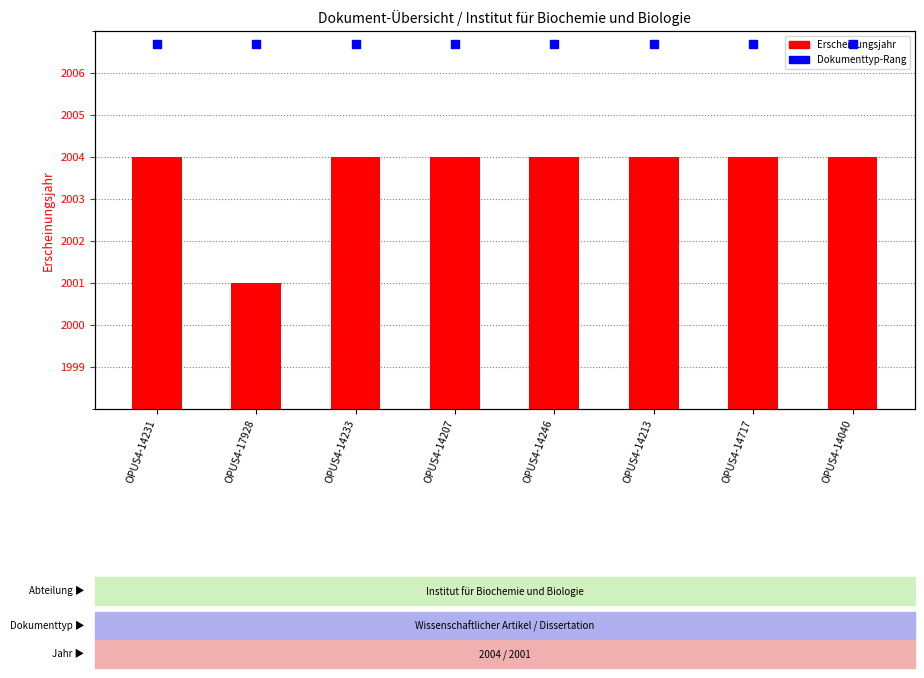

Reading left to right, extract all data points from this chart.

Erscheinungsjahr: 2004.0	2001.0	2004.0	2004.0	2004.0	2004.0	2004.0	2004.0
Dokumenttyp-Rang: 2006.7	2006.7	2006.7	2006.7	2006.7	2006.7	2006.7	2006.7